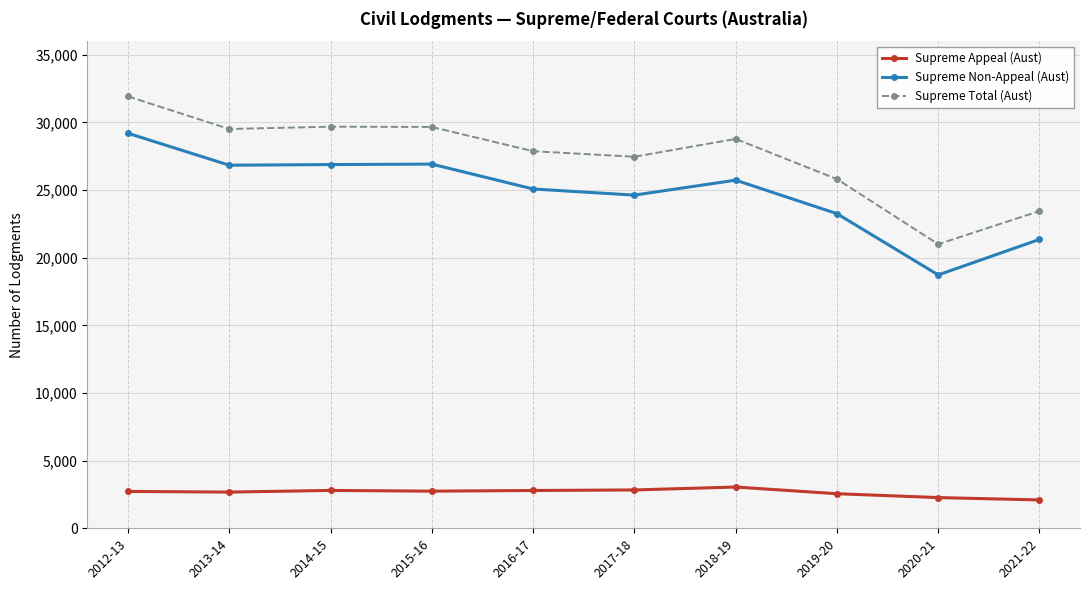

The Supreme Non-Appeal (Aust) series shows 24624 at 2017-18. True or false?

True